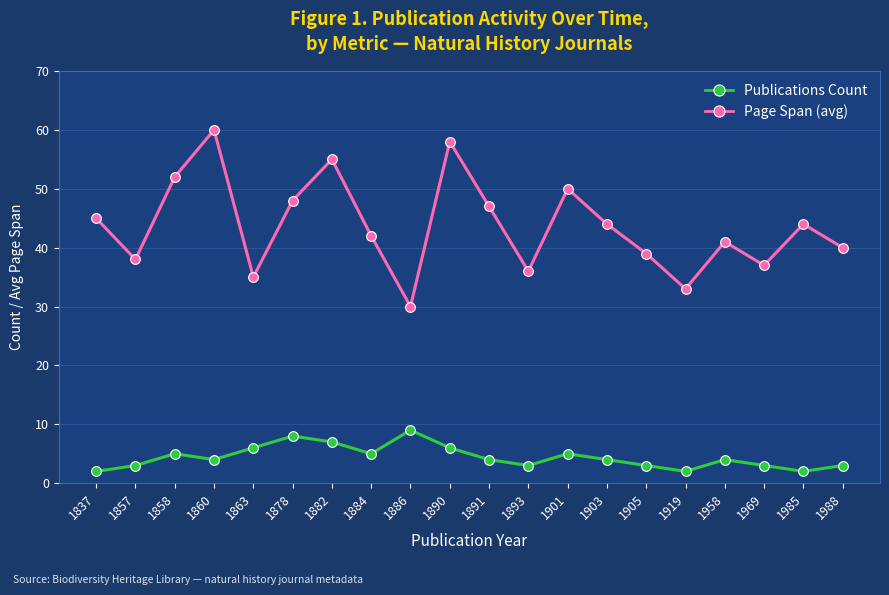

At 1878, list the series in order from largest to smallest.

Page Span (avg), Publications Count